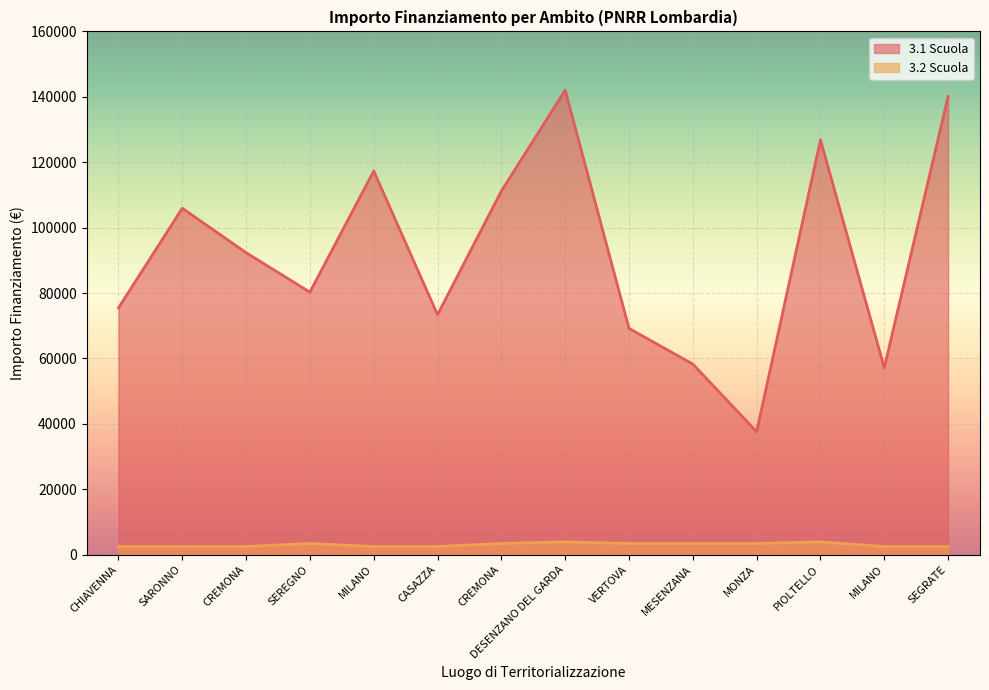

Reading right to left, extract all data points from this chart.

3.1 Scuola: 140087.5	57143.9	126823.9	37577.6	58273.5	69180.1	142004.3	111198.7	73375.7	117311.1	80270.1	92341.9	105915.0	75442.6
3.2 Scuola: 2498.0	2498.0	3903.0	3413.0	3413.0	3413.0	3903.0	3413.0	2498.0	2498.0	3413.0	2498.0	2498.0	2498.0